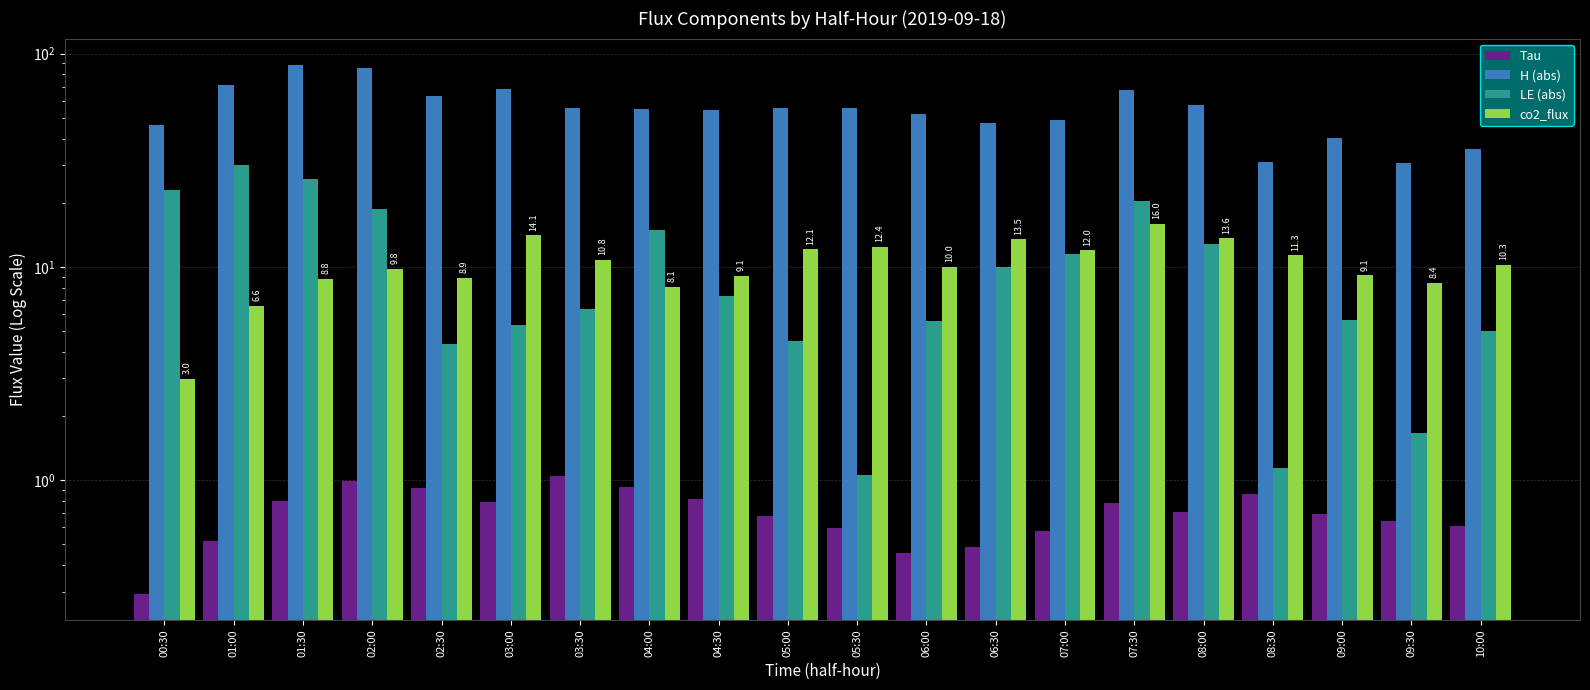

The value of Tau at 08:00 is 0.7. True or false?

True